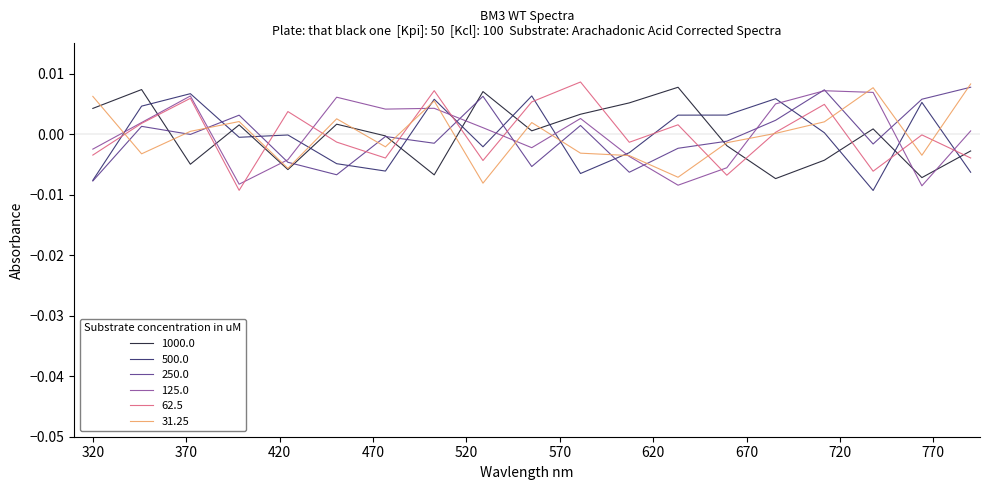

What are all the series names shown in the legend?

1000.0, 500.0, 250.0, 125.0, 62.5, 31.25